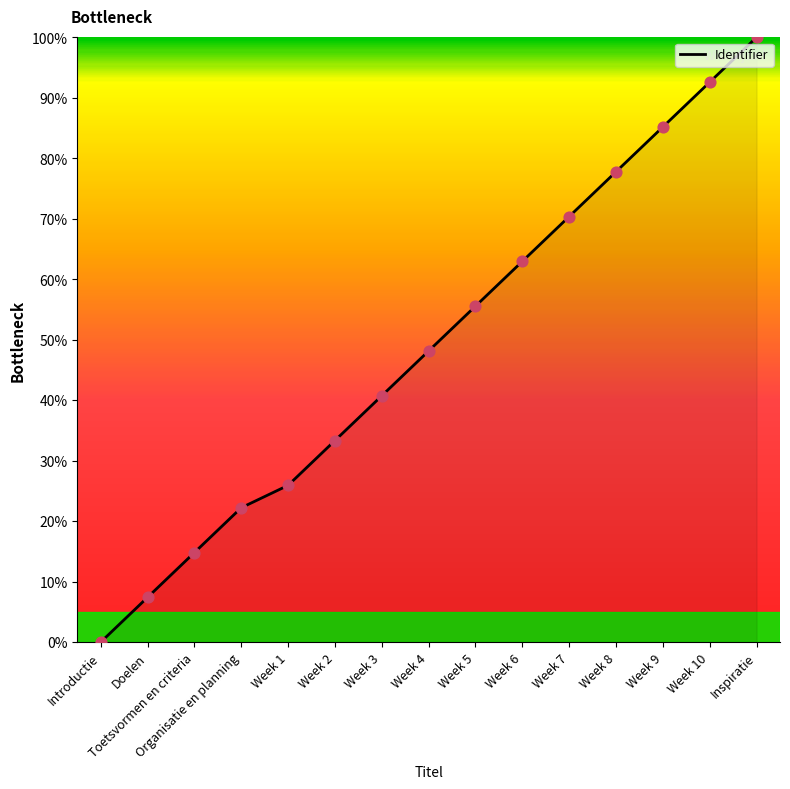

Which has a higher value, Week 7 or Toetsvormen en criteria?

Week 7